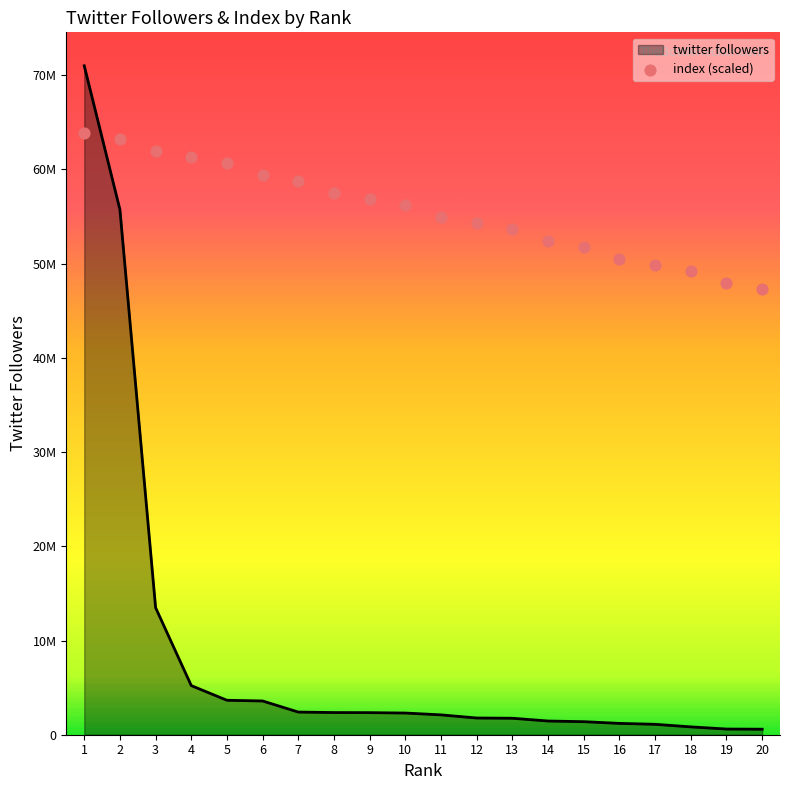

What is the change in value from 1 to 11?

-8946787.5